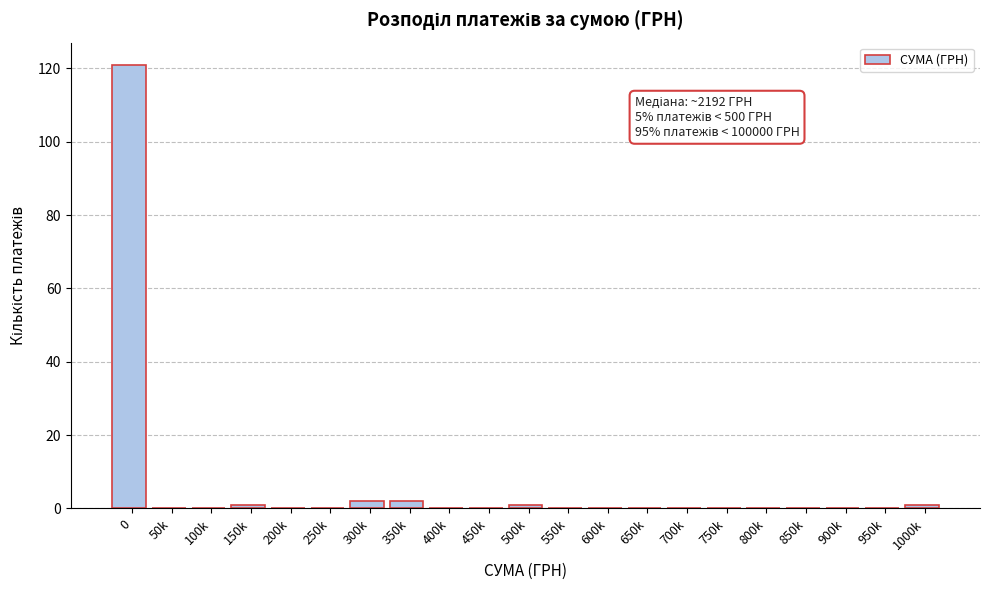

Reading left to right, list all the values displayed in this chart.

0=121	50k=0	100k=0	150k=1	200k=0	250k=0	300k=2	350k=2	400k=0	450k=0	500k=1	550k=0	600k=0	650k=0	700k=0	750k=0	800k=0	850k=0	900k=0	950k=0	1000k=1